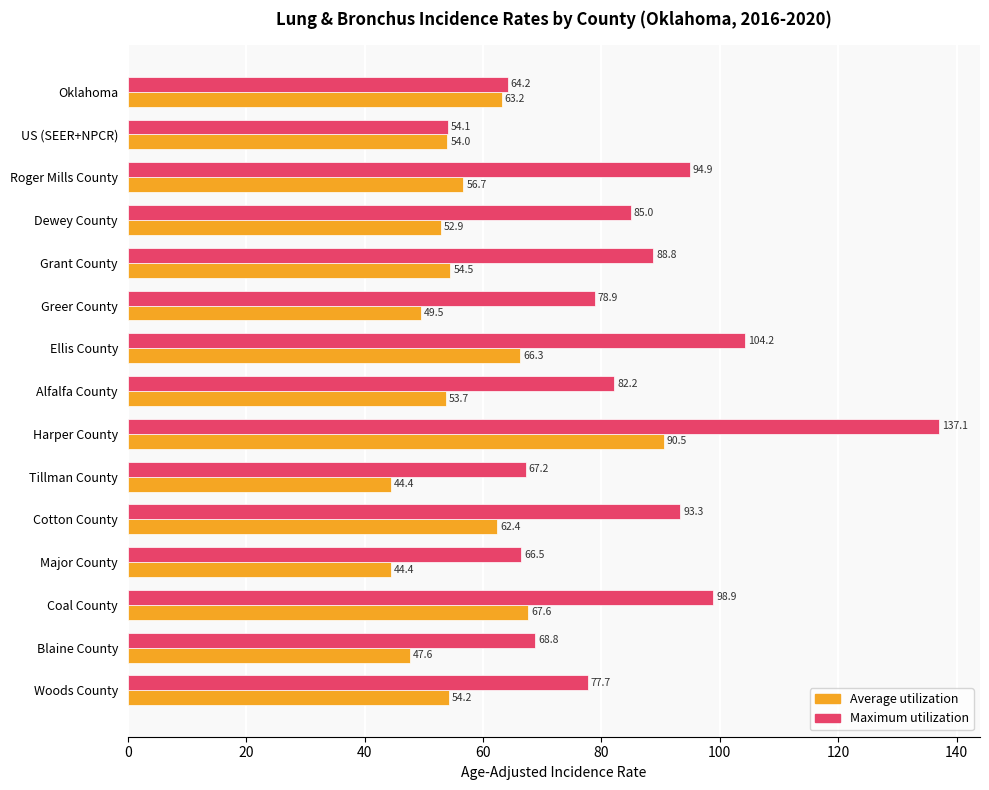

Which series has the largest total across all categories?

Maximum utilization